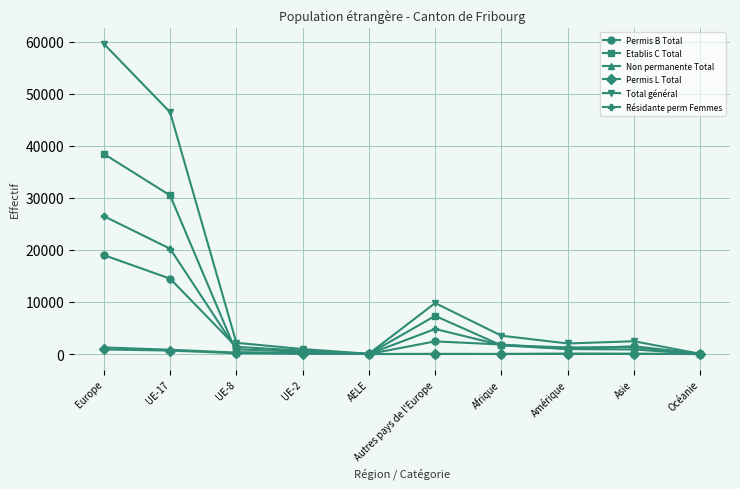

What is the difference between the second highest and minimum values in the Non permanente Total series?

819